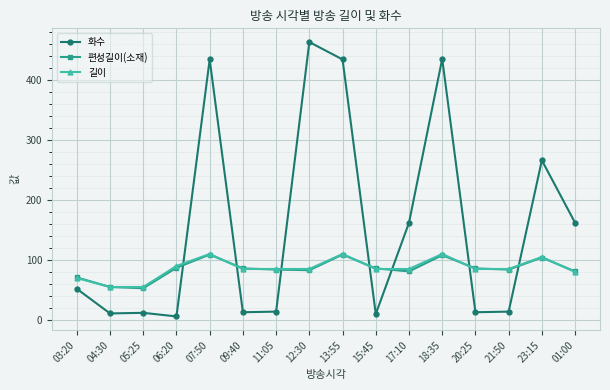

Which series has the largest total across all categories?

화수